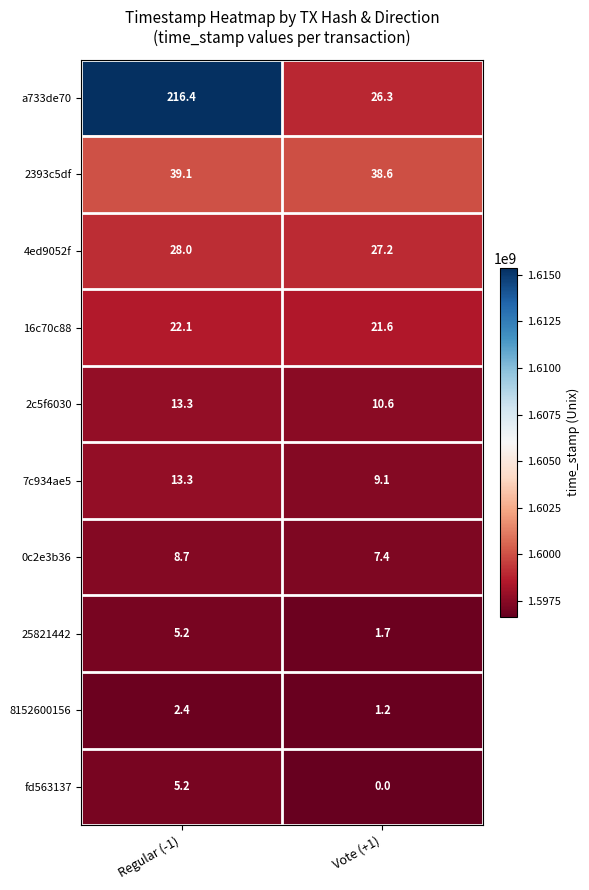

At Vote (+1), list the series in order from smallest to largest.

fd563137, 8152600156, 25821442, 0c2e3b36, 7c934ae5, 2c5f6030, 16c70c88, a733de70, 4ed9052f, 2393c5df